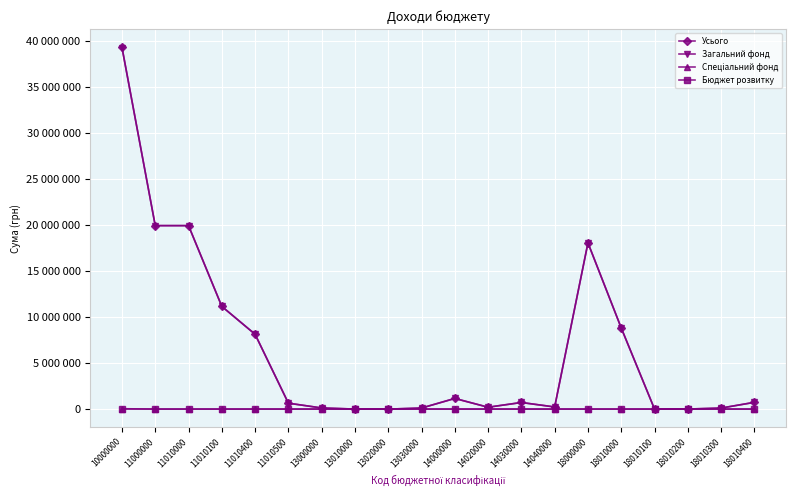

Does the chart have visible grid lines?

Yes